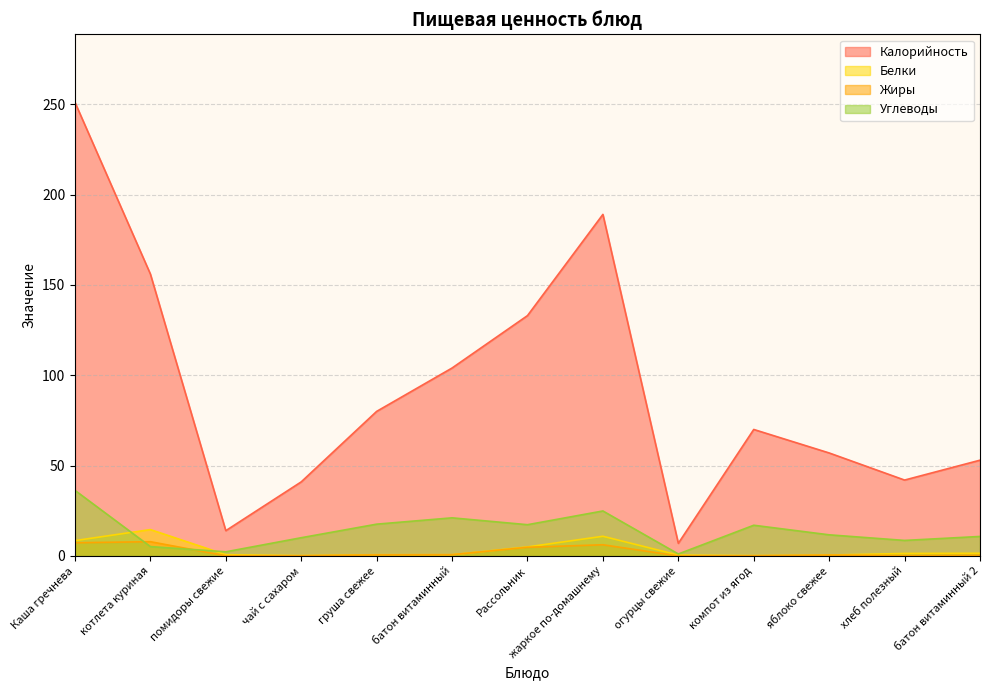

Which category has the lowest value across all series?

огурцы свежие